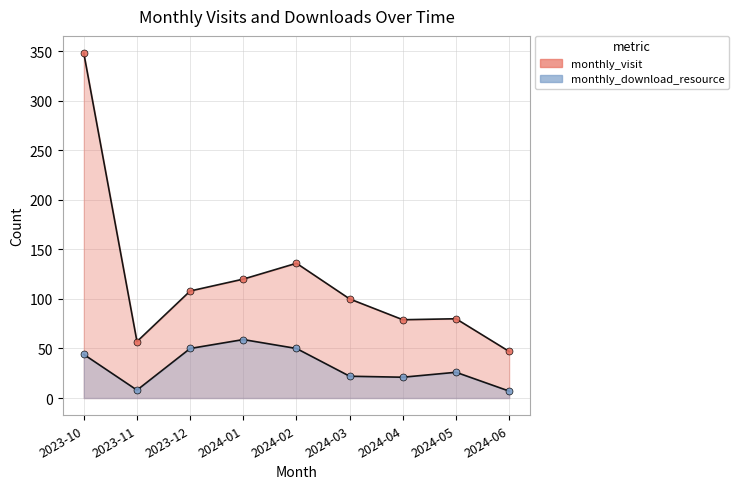

In monthly_visit, how many points are higher than both neighbors (excluding endpoints)?

2